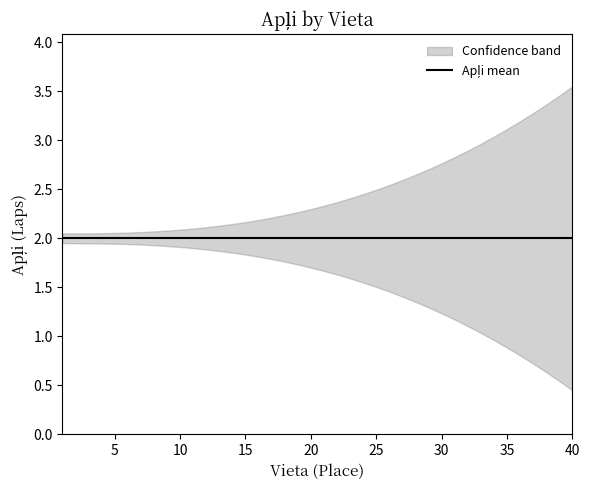

What is the sum of all upper values?

59.0